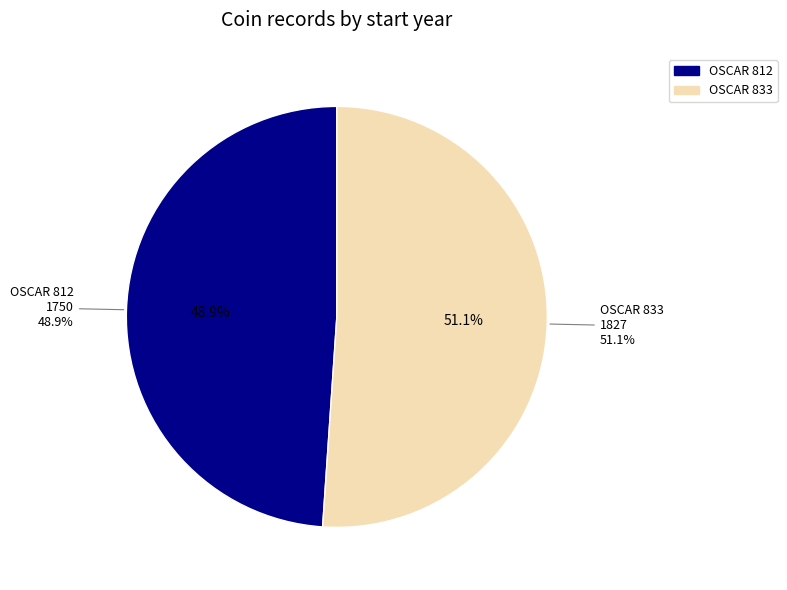

Which has a higher value, OSCAR 833 or OSCAR 812?

OSCAR 833